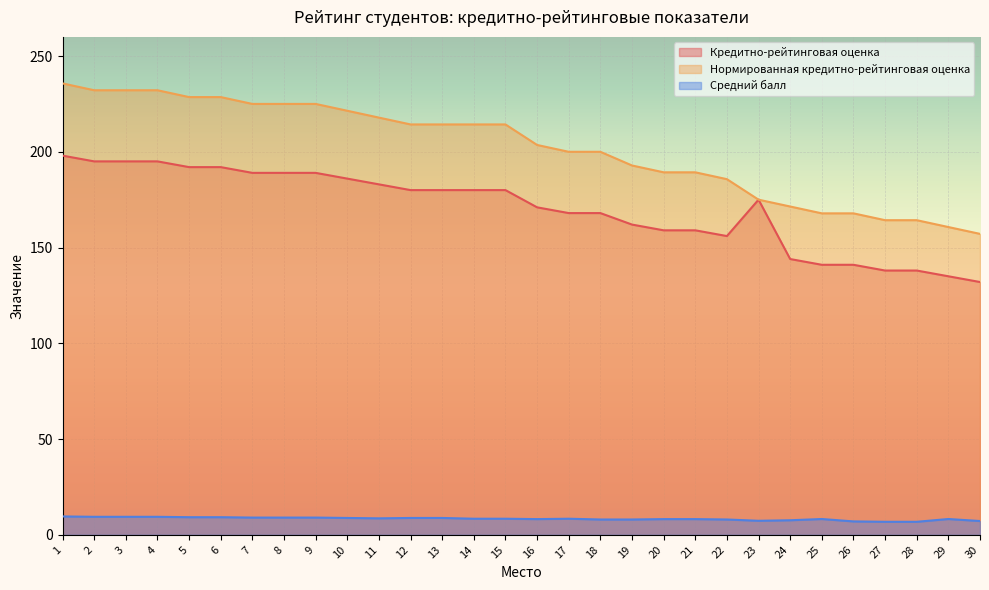

At which category does Кредитно-рейтинговая оценка reach its first local valley?

22